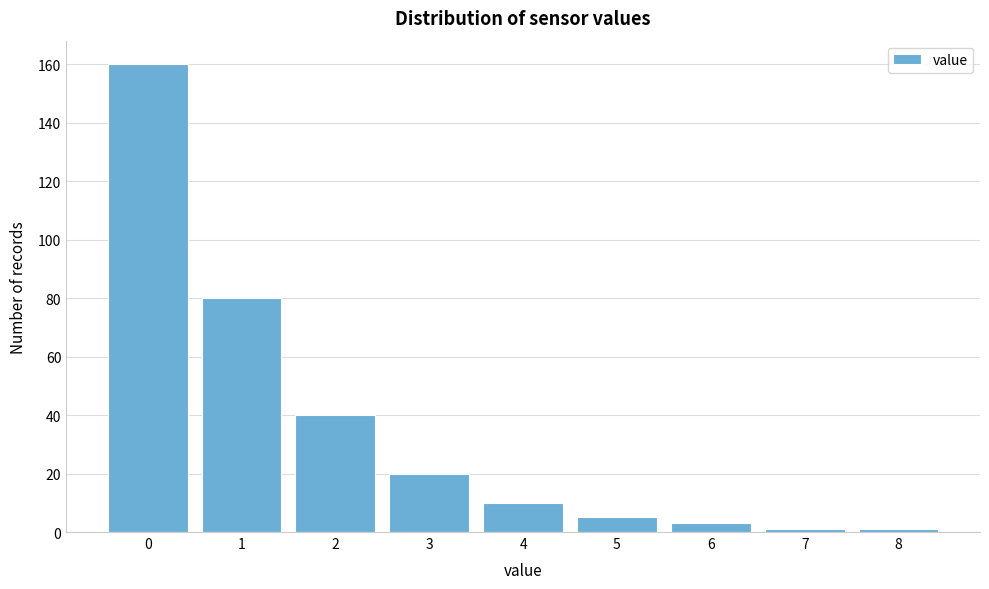

Reading right to left, transcribe all the data shown in this chart.

1	1	3	5	10	20	40	80	160